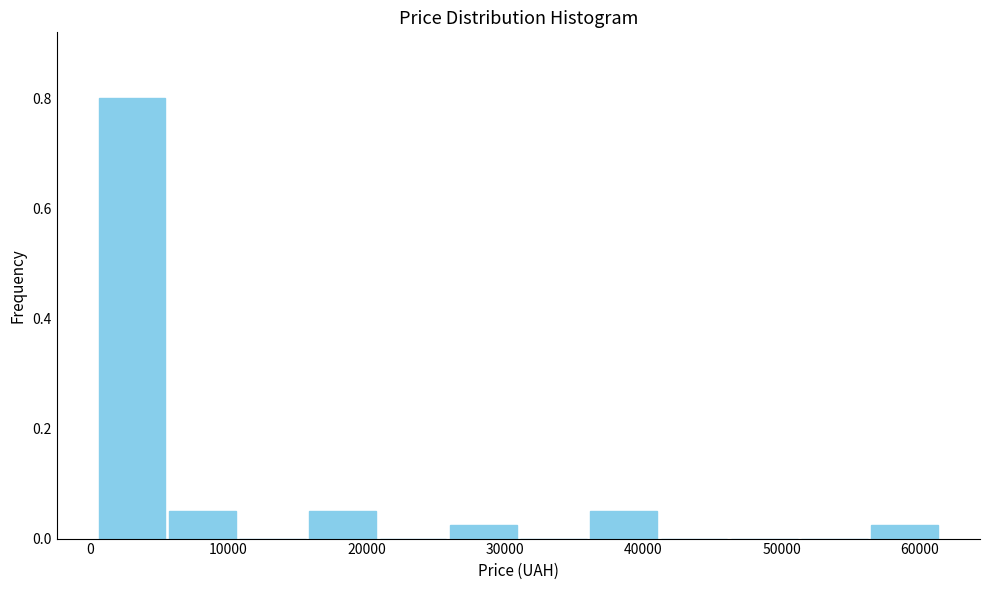

Which range on the x-axis has the tallest bar?

1000 to 6000